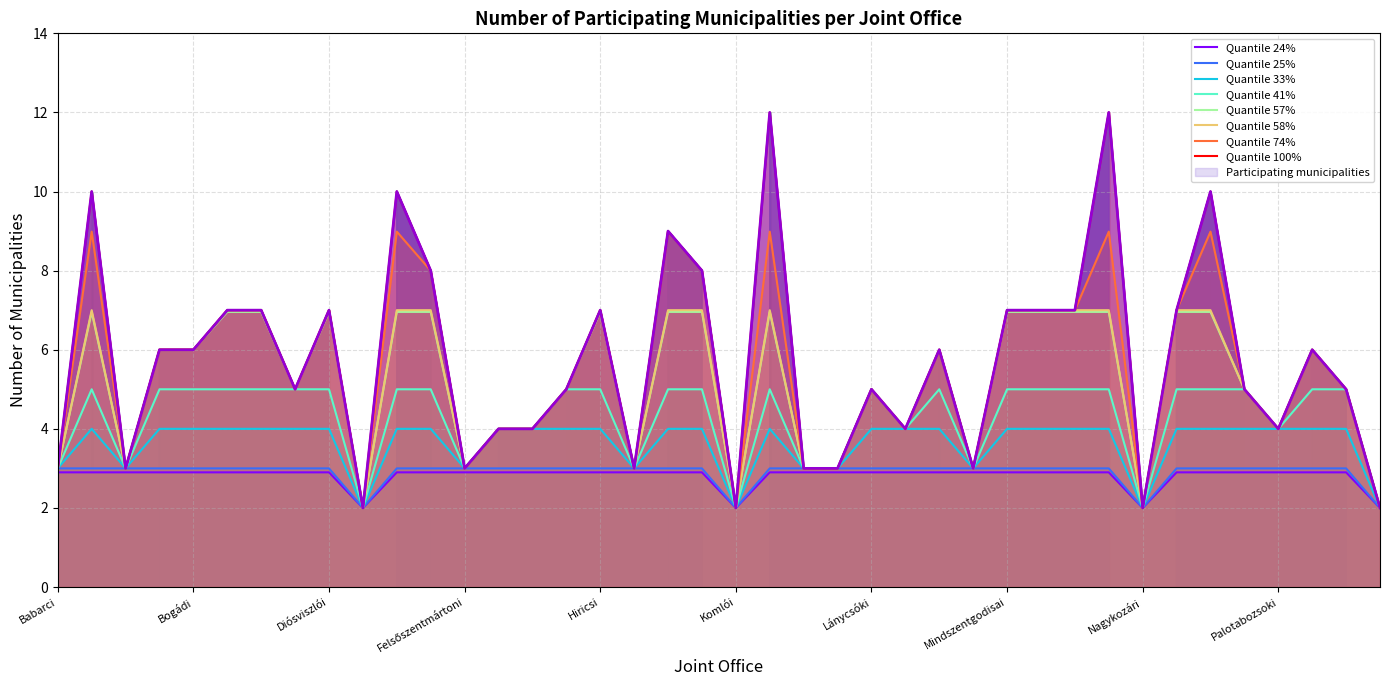

Is it true that the value at Pellérdi is 2?

True